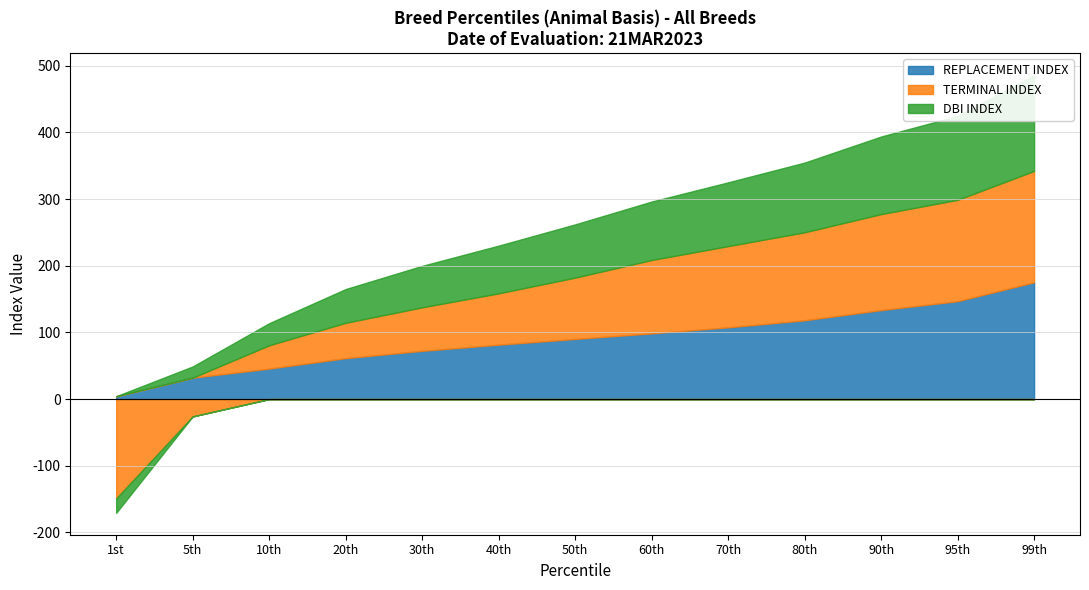

How many values in the REPLACEMENT INDEX series are below 90?

6